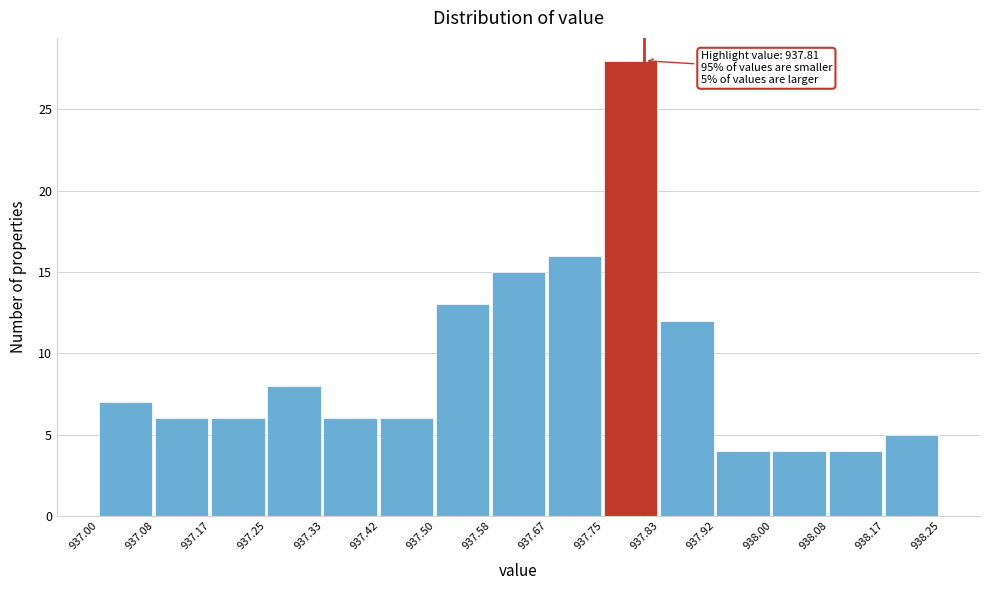

Over which range of the x-axis is the bar tallest?

937.75 to 937.83